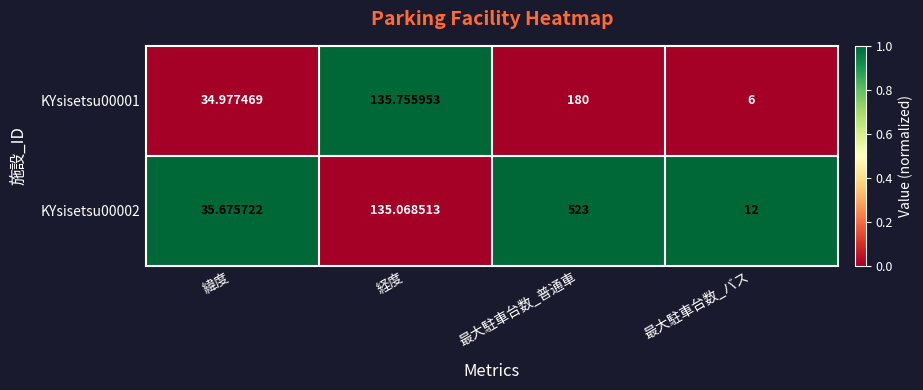

What is the total value across all series at 最大駐車台数_バス?

18.0